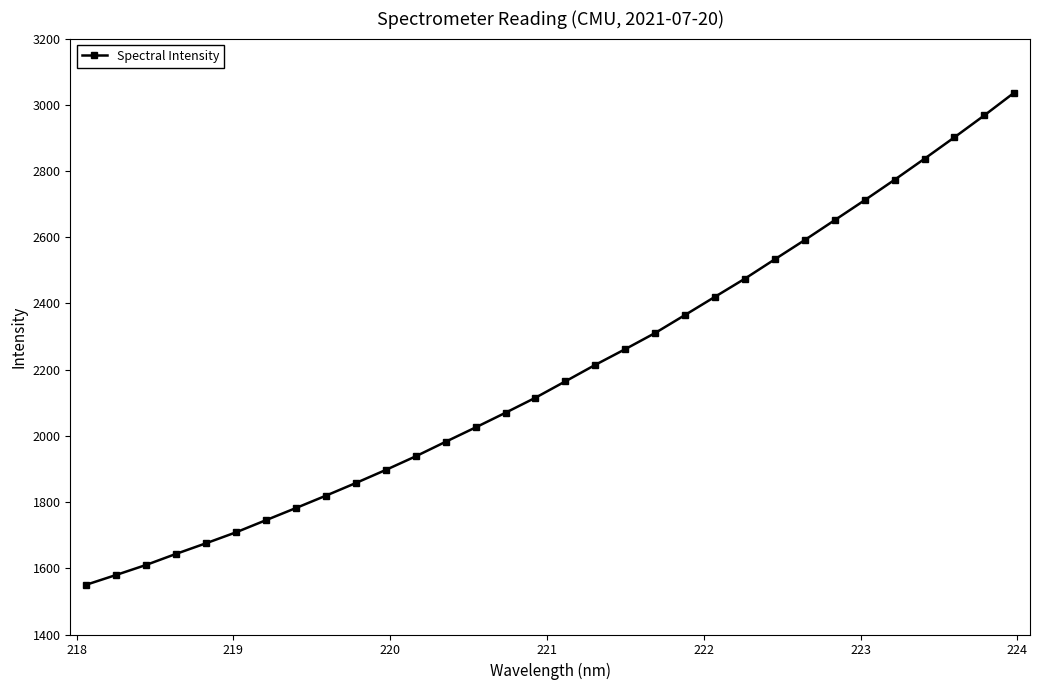

What is the value of the 15th point from the left?

2069.8